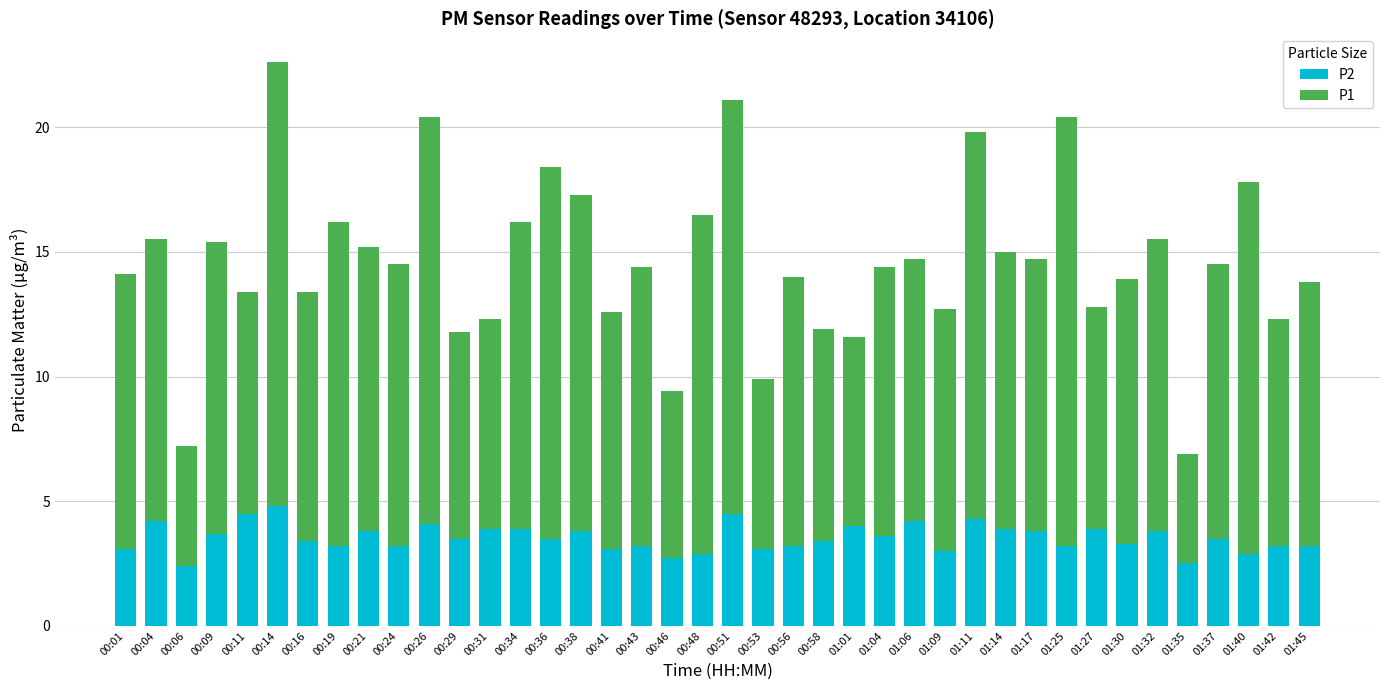

What is the average value of the P2 series?

3.5